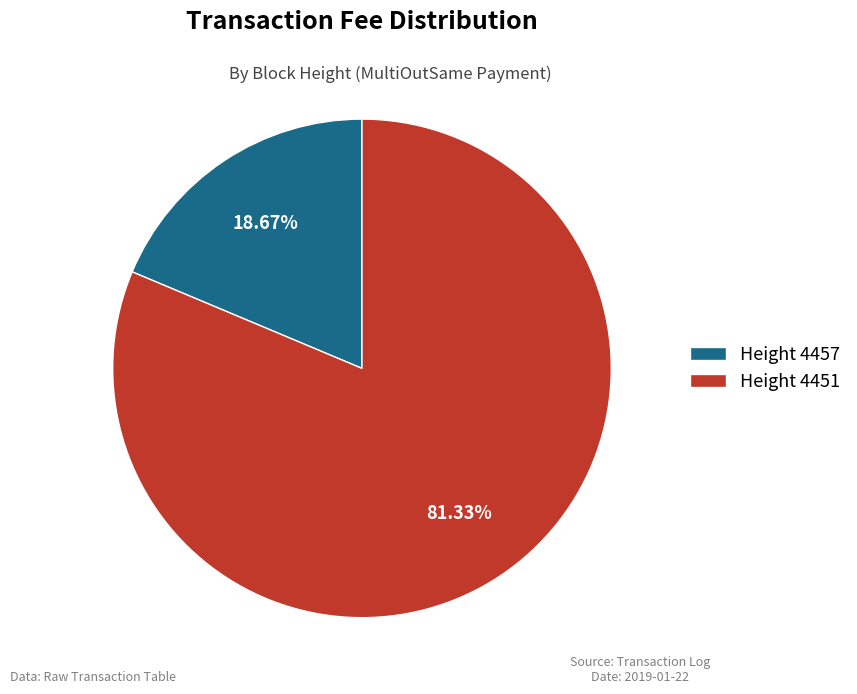

What is the largest slice in the pie chart?

Height 4451